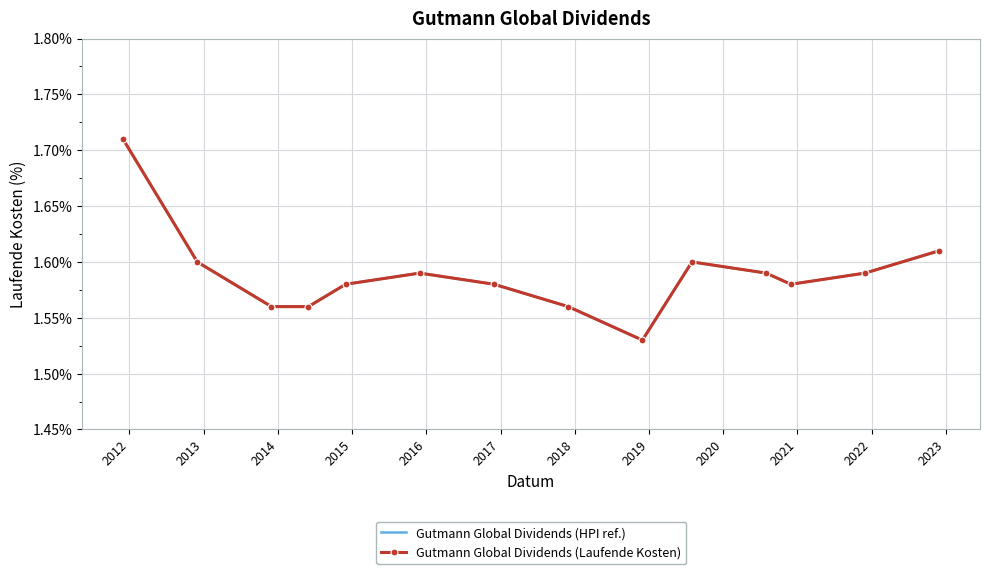

How many lines are shown in the chart?

2